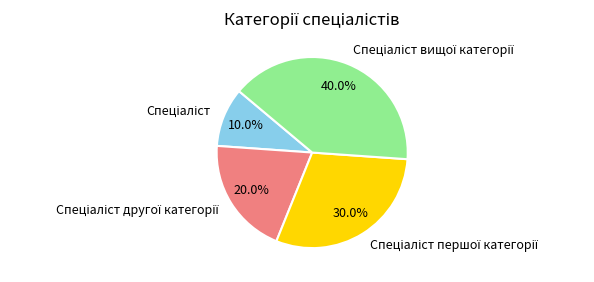

Is there a majority slice in this chart?

No